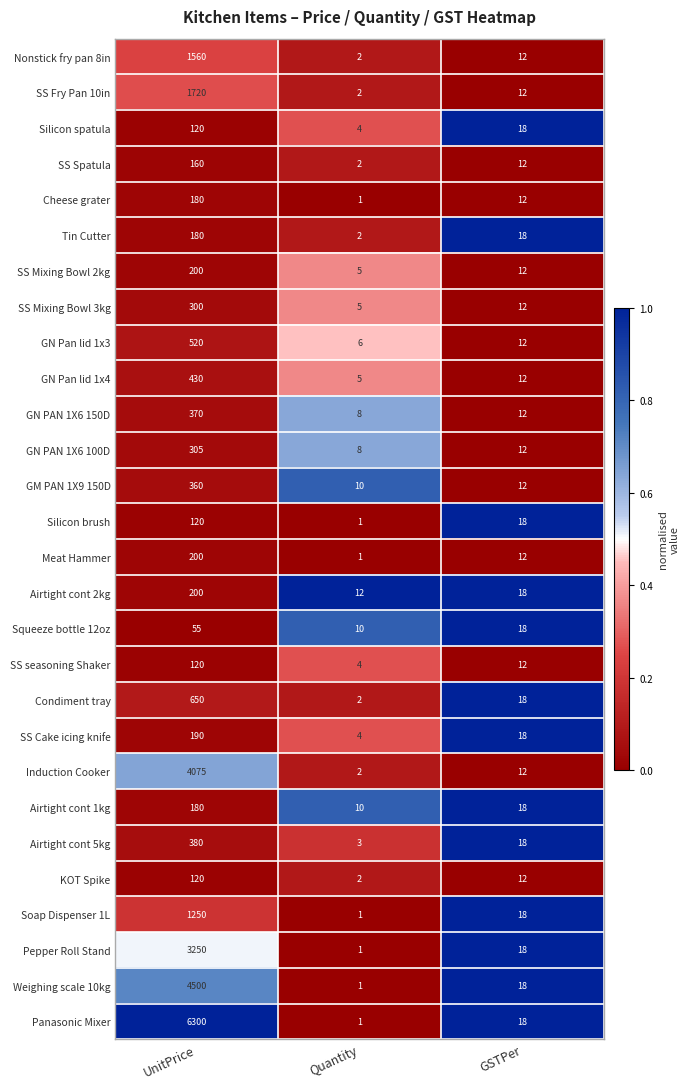

True or false: Meat Hammer has a value of 16 at GSTPer.

False